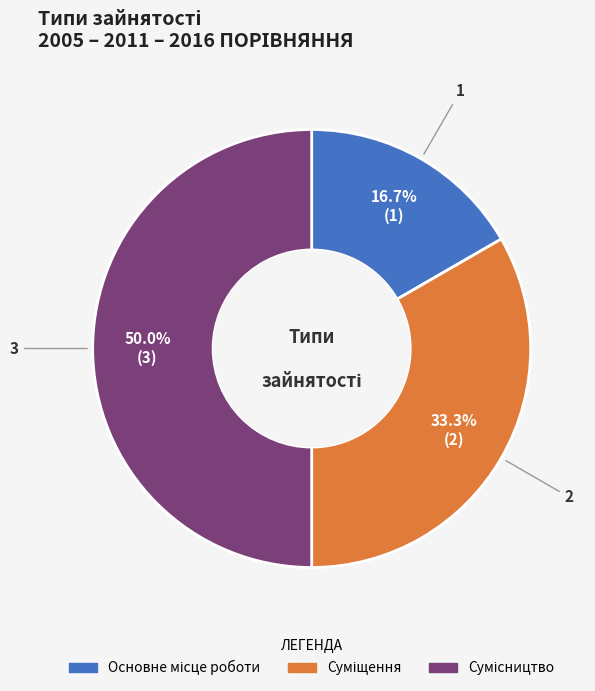

To the nearest percent, what portion does Основне місце роботи represent?

17%